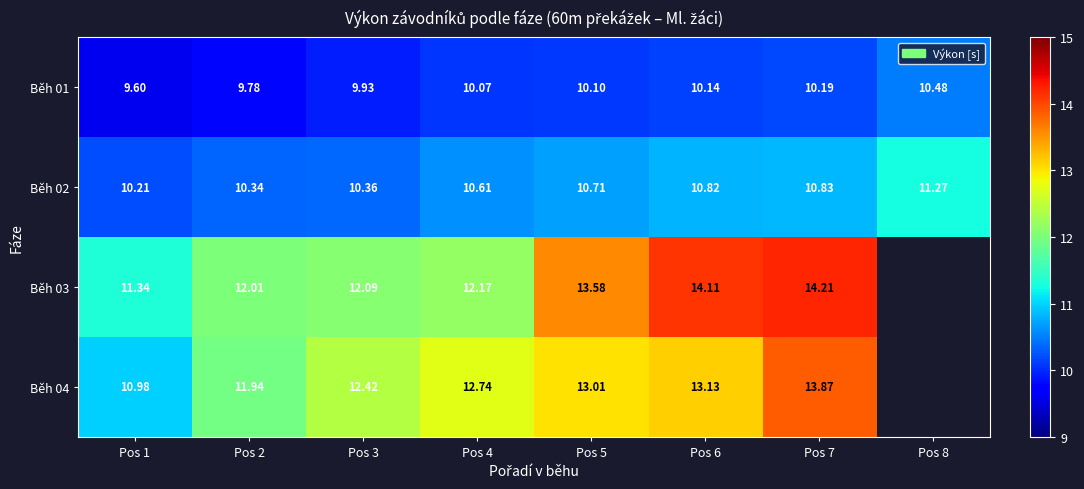

Which has a higher value, Pos 2 or Pos 7?

Pos 7